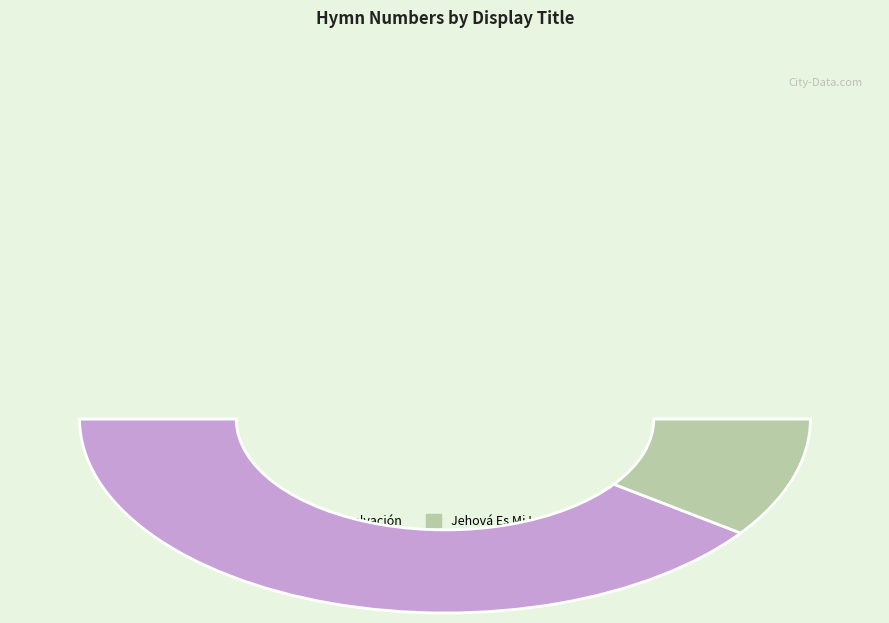

Is the sum of Jehová Es Mi Luz (The Lord Is My Light) and Jehová es mi luz y salvación greater than half?

Yes